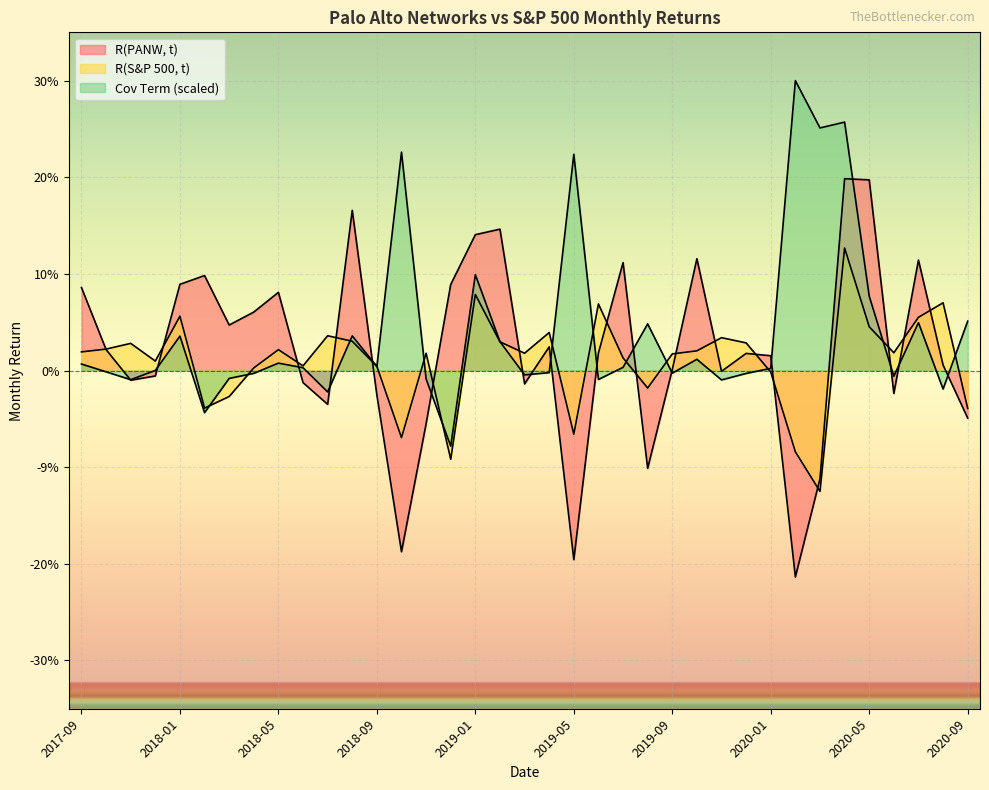

Rank the series by their maximum value, from highest to lowest.

Cov Term, R(PANW, t), R(S&P 500, t)